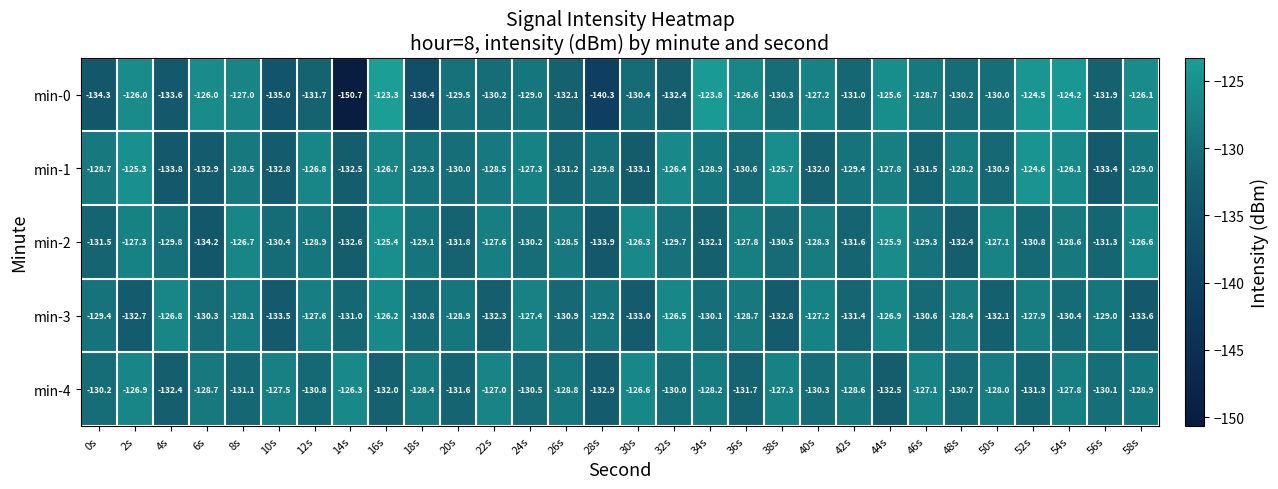

Count the number of categories in the chart.

30